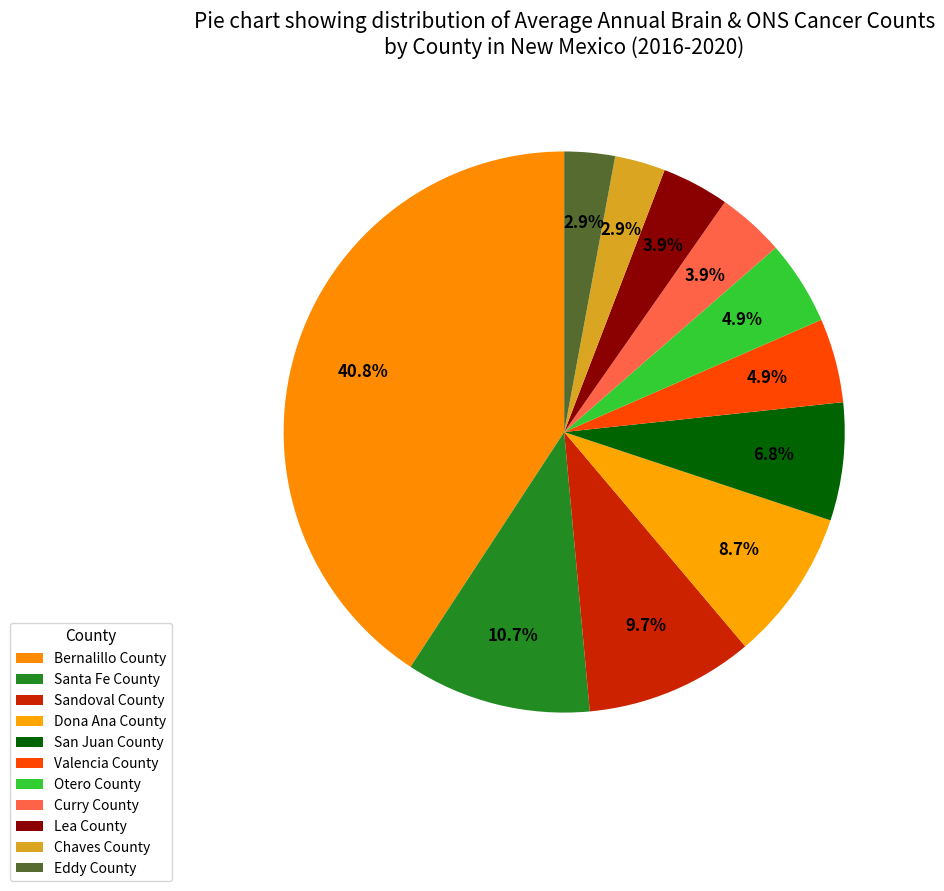

Count the number of slices in the pie.

11